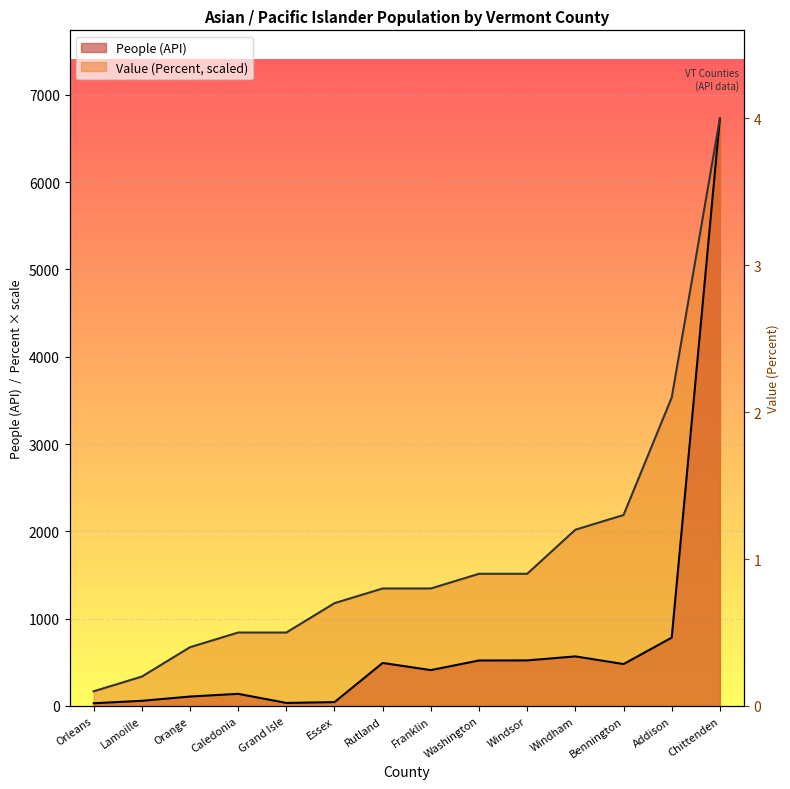

Which series has the largest total across all categories?

Value (Percent)